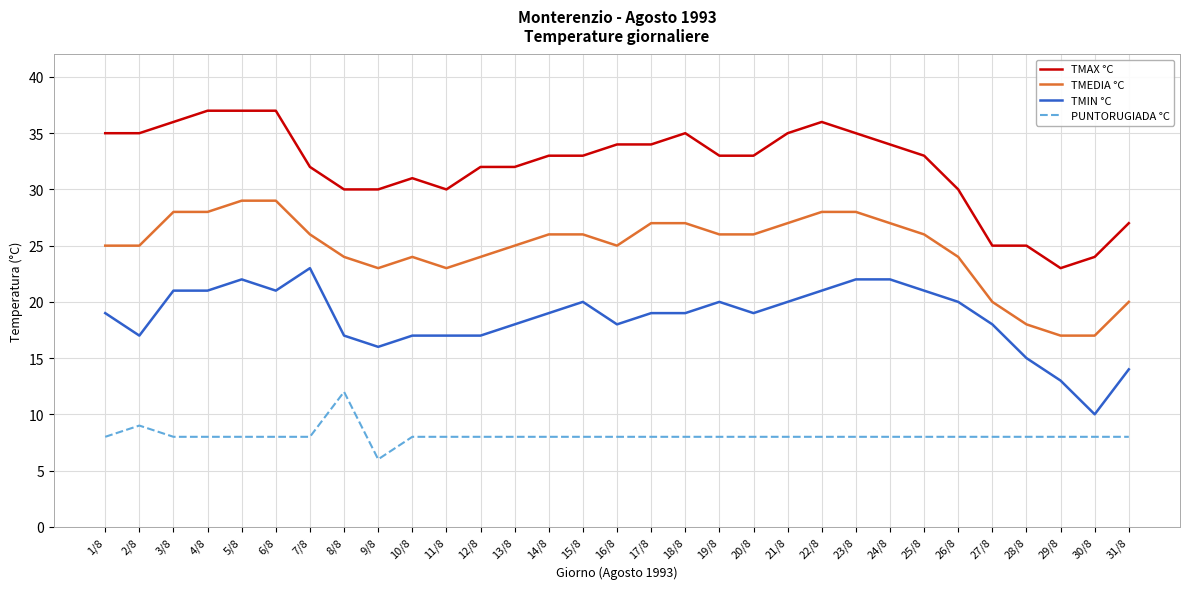

True or false: PUNTORUGIADA °C and TMIN °C cross at least once.

False